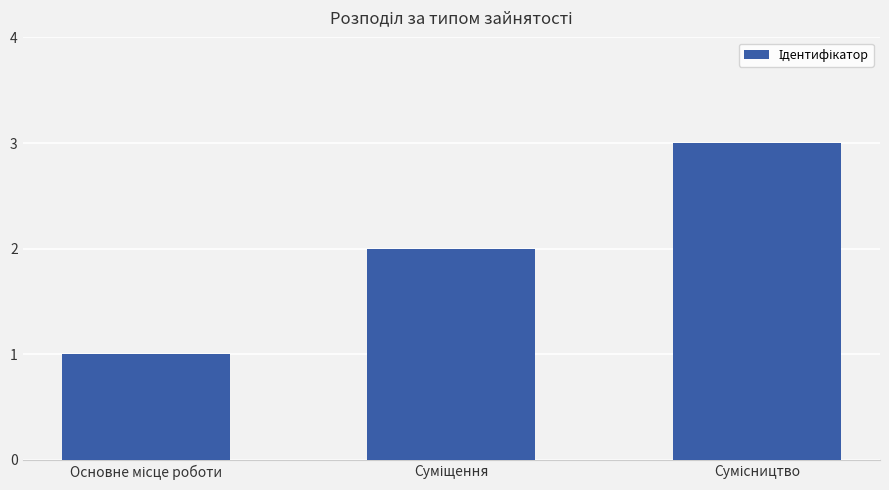

Reading right to left, what are all the values shown in this chart?

3	2	1